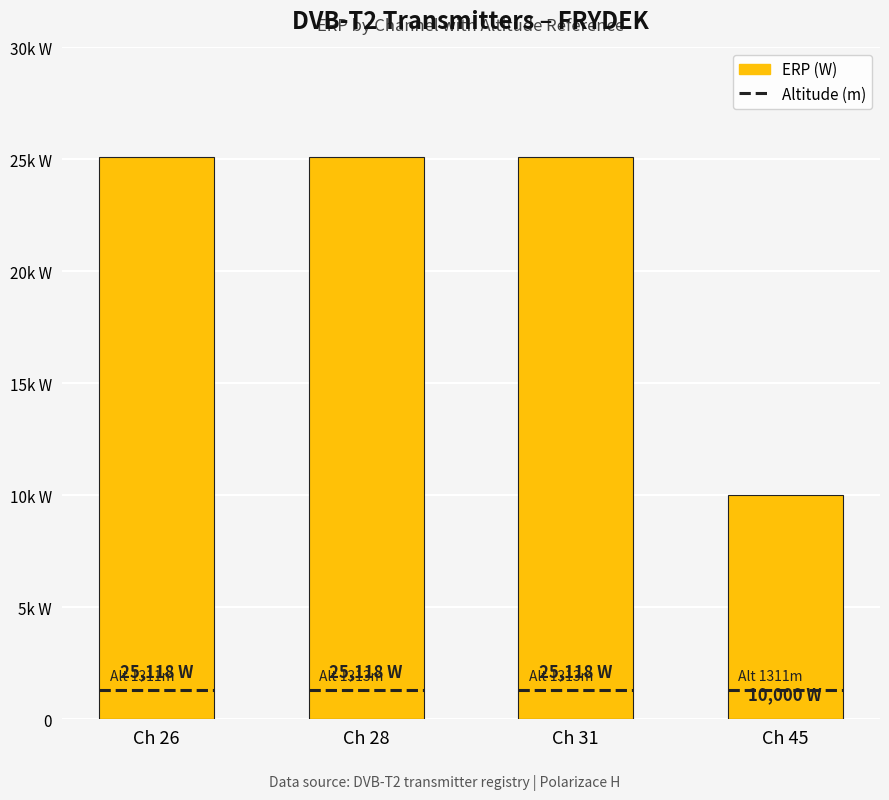

Which label corresponds to the smallest value in the chart?

Ch 45